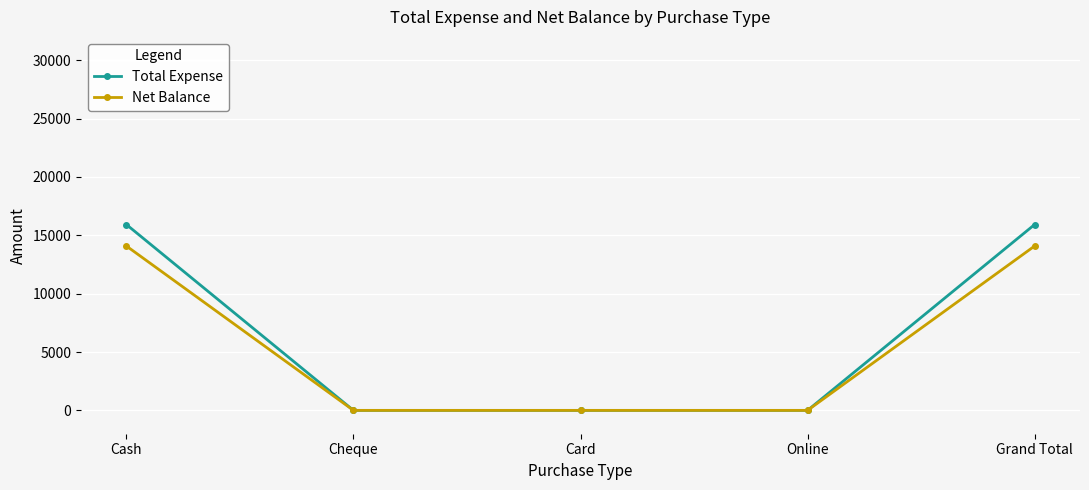

Is the value of Net Balance at Grand Total greater than the value of Total Expense at Card?

Yes